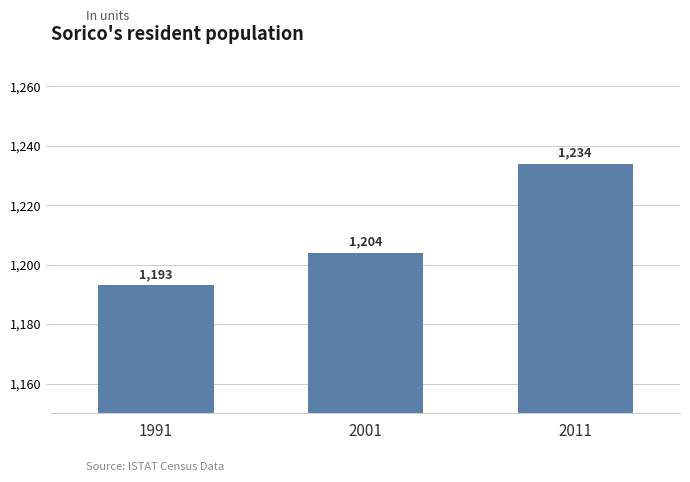

Count the values in the range 1193 to 1234.

3